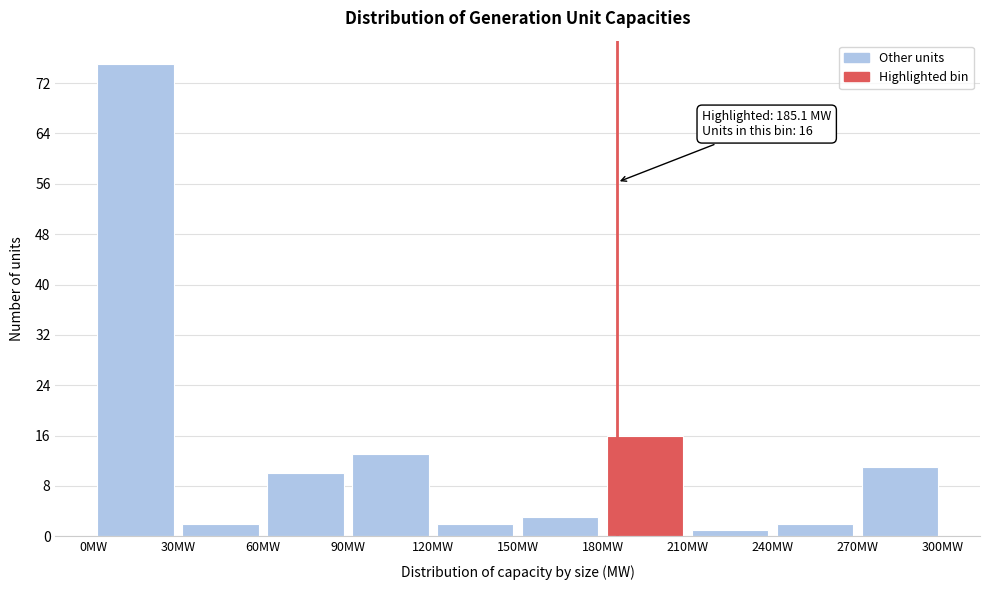

Which range on the x-axis has the tallest bar?

0 to 30